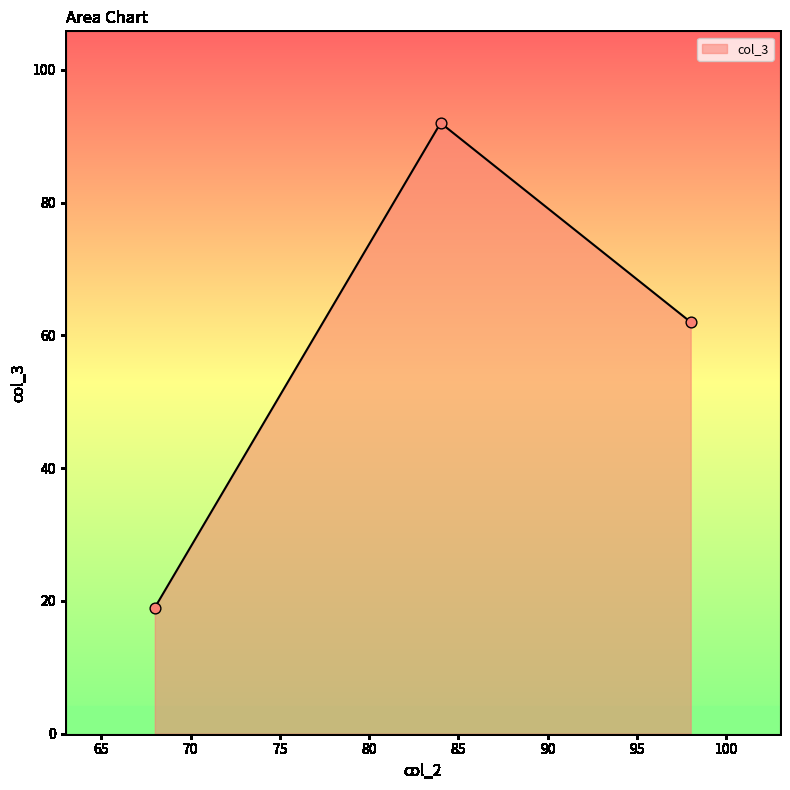

What is the average value?

58